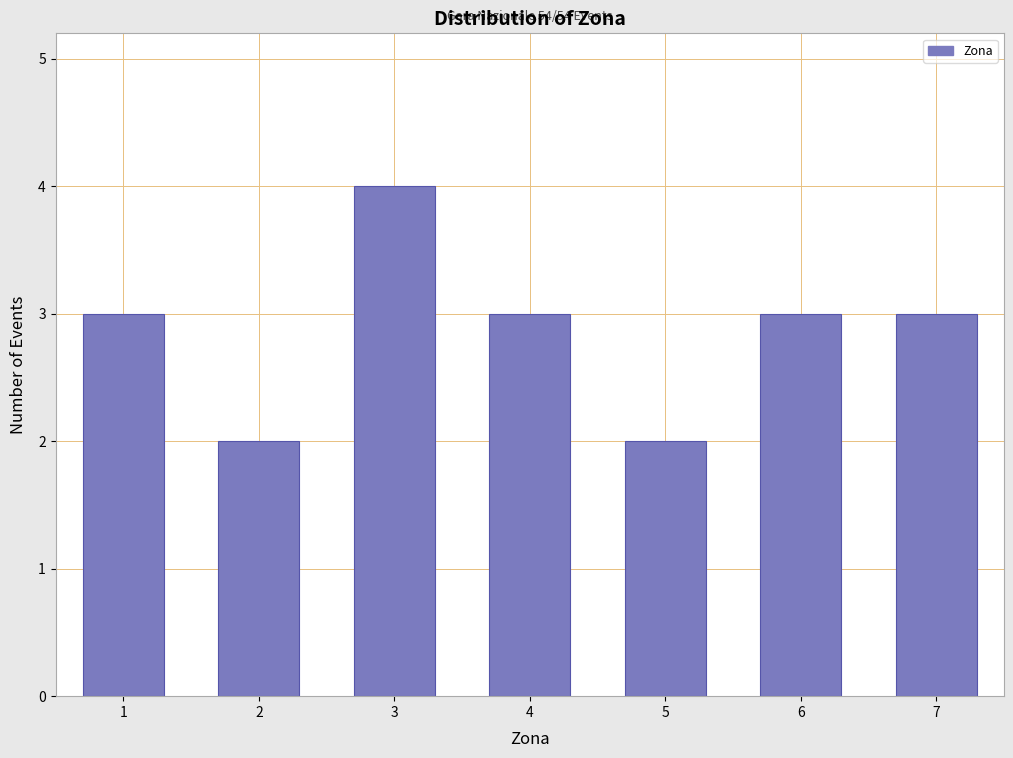

Reading left to right, list all the values displayed in this chart.

1=3	2=2	3=4	4=3	5=2	6=3	7=3